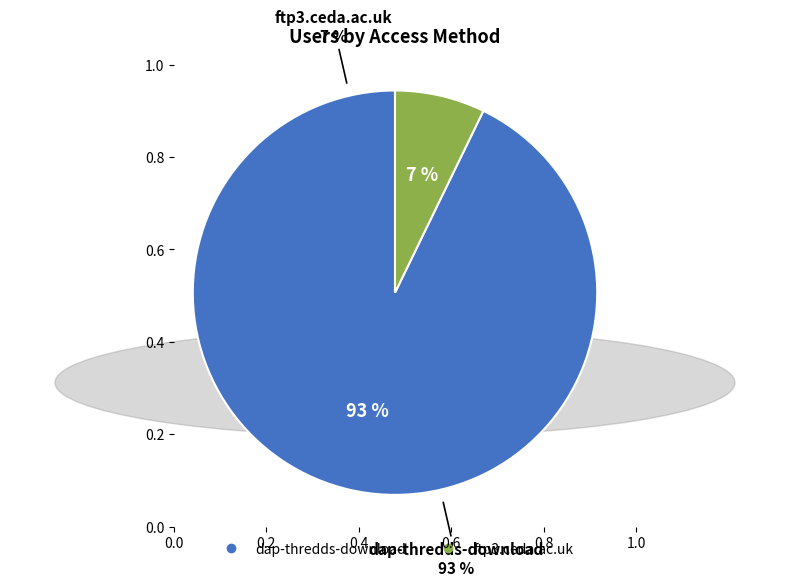

Is the sum of dap-thredds-download and ftp3.ceda.ac.uk greater than half?

Yes